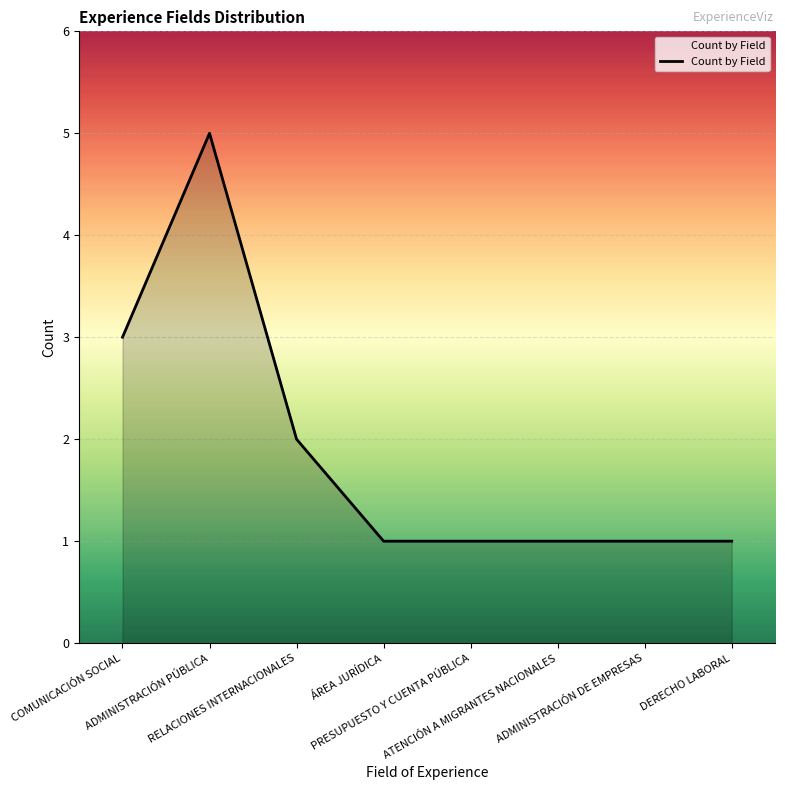

Between ADMINISTRACIÓN DE EMPRESAS and RELACIONES INTERNACIONALES, which is larger?

RELACIONES INTERNACIONALES